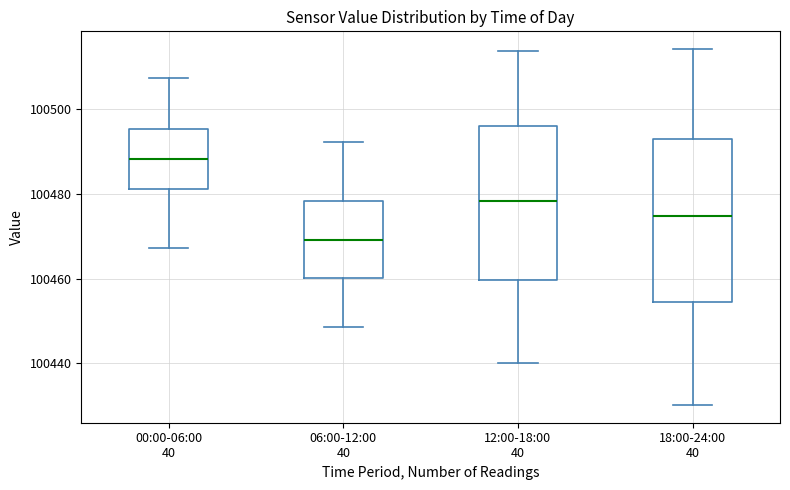

Reading left to right, transcribe this box plot: for each box, give where its median line is, the range the box spans, and where its two whiskers end, as read against the y-axis. The values are not printed on the chart, so give them approximately, as read against the axis.

00:00-06:00 40: median 100488, box 100482 to 100496, whiskers 100468 to 100508
06:00-12:00 40: median 100470, box 100460 to 100478, whiskers 100448 to 100492
12:00-18:00 40: median 100478, box 100460 to 100496, whiskers 100440 to 100514
18:00-24:00 40: median 100474, box 100454 to 100494, whiskers 100430 to 100514